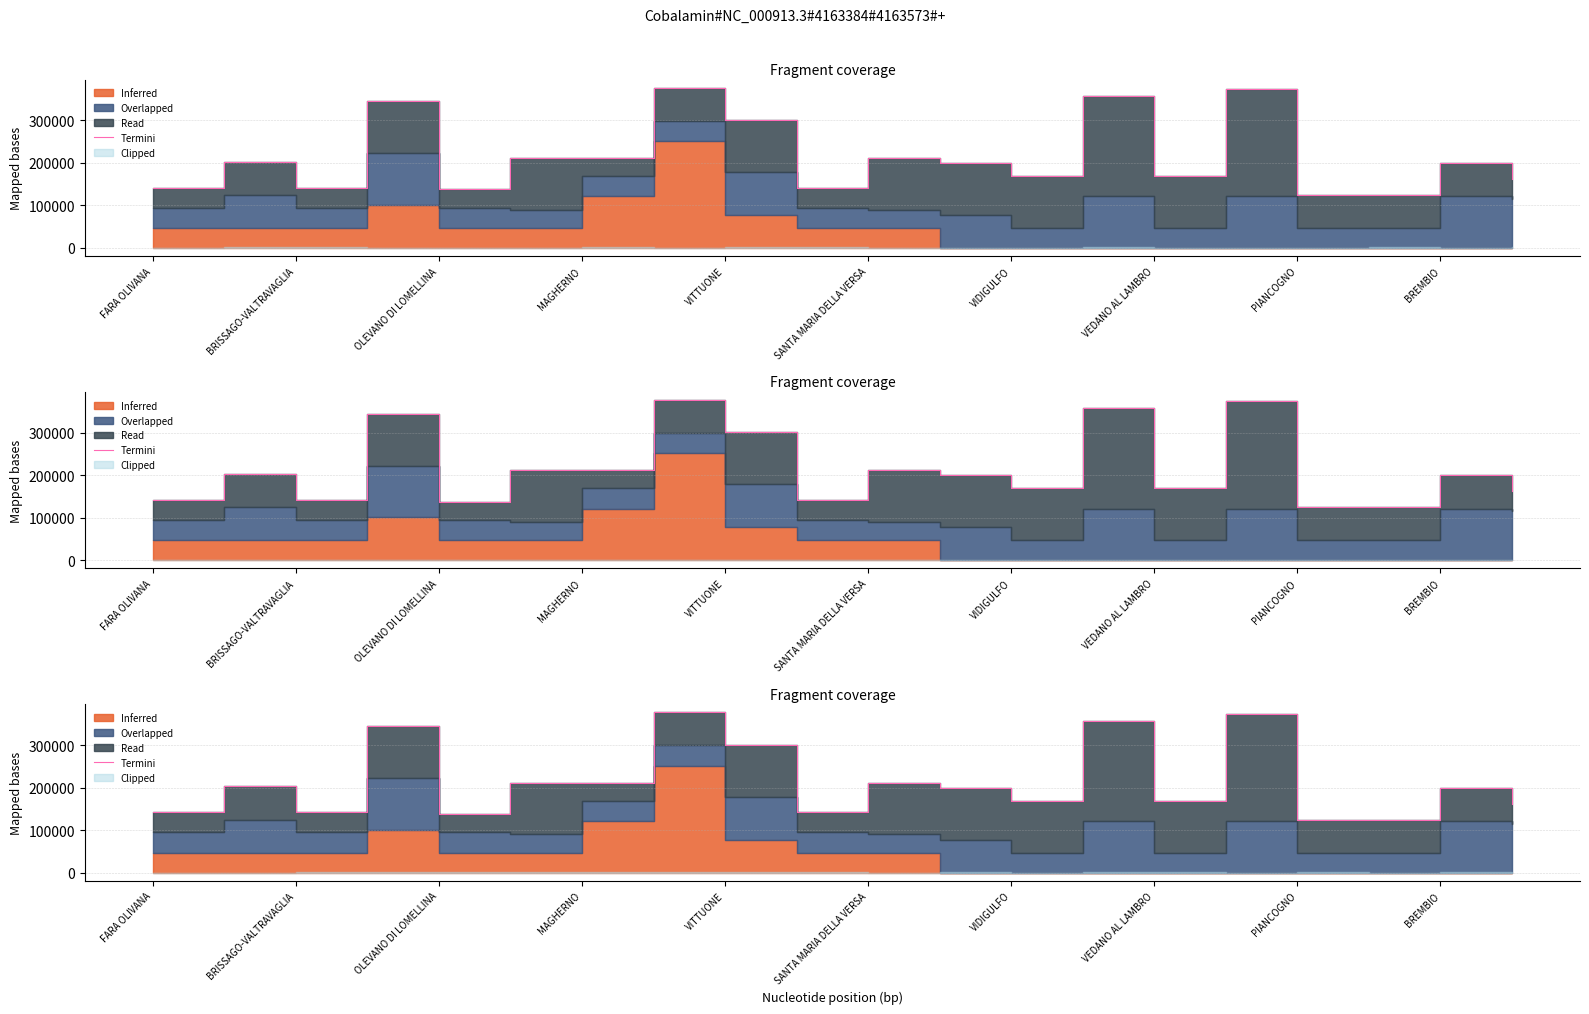

What is the label of the 7th point from the left?

VIDIGULFO